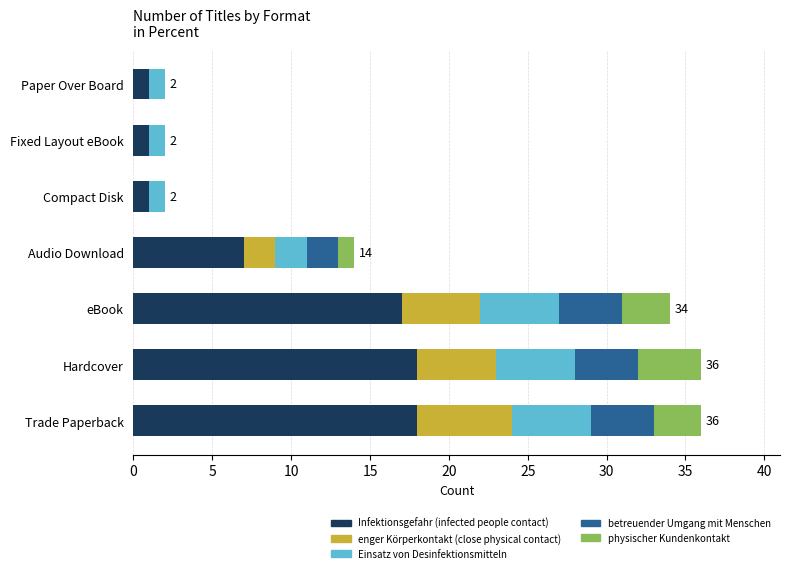

What is the total value across all series at Trade Paperback?

36